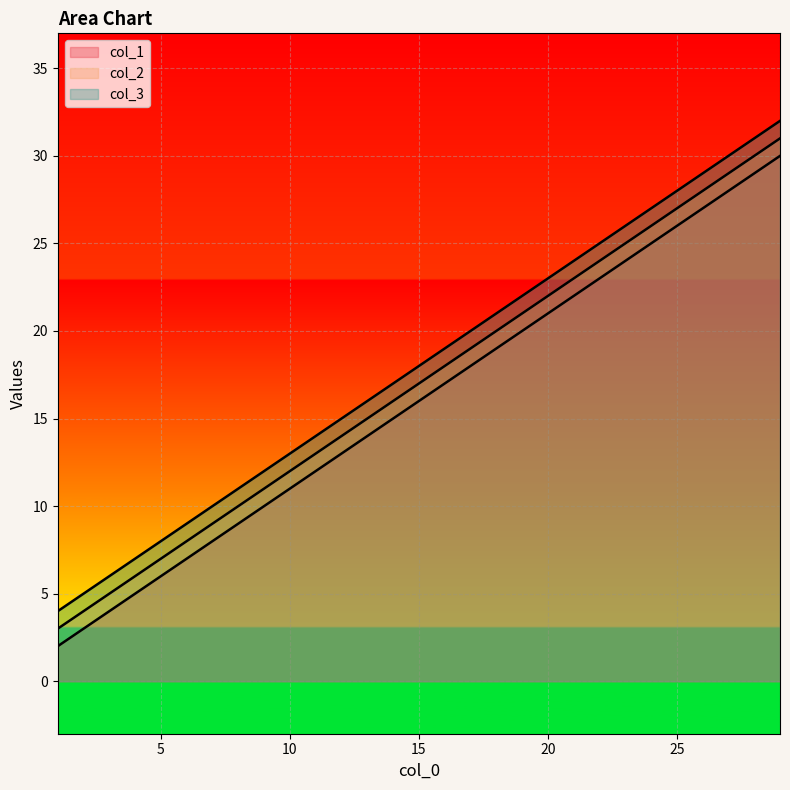

Reading left to right, transcribe all the data shown in this chart.

col_1: 2	6	10	14	18	22	26	30
col_2: 3	7	11	15	19	23	27	31
col_3: 4	8	12	16	20	24	28	32